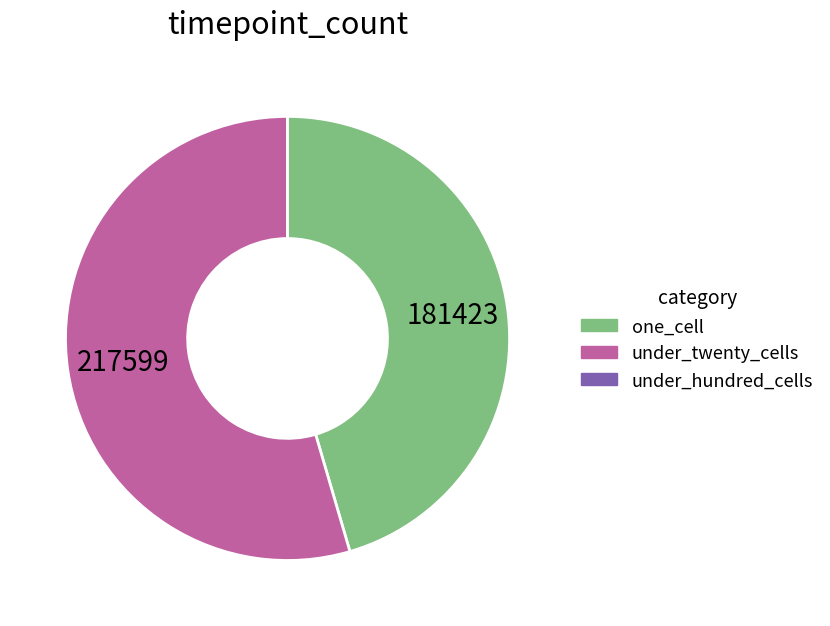

Does any single category account for the majority?

Yes